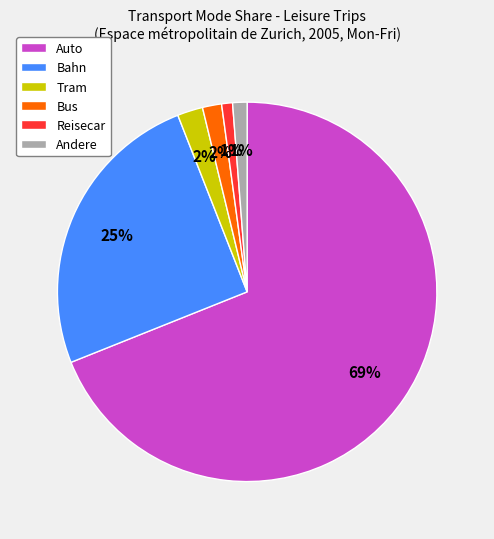

To the nearest percent, what is the average slice percentage?

17%